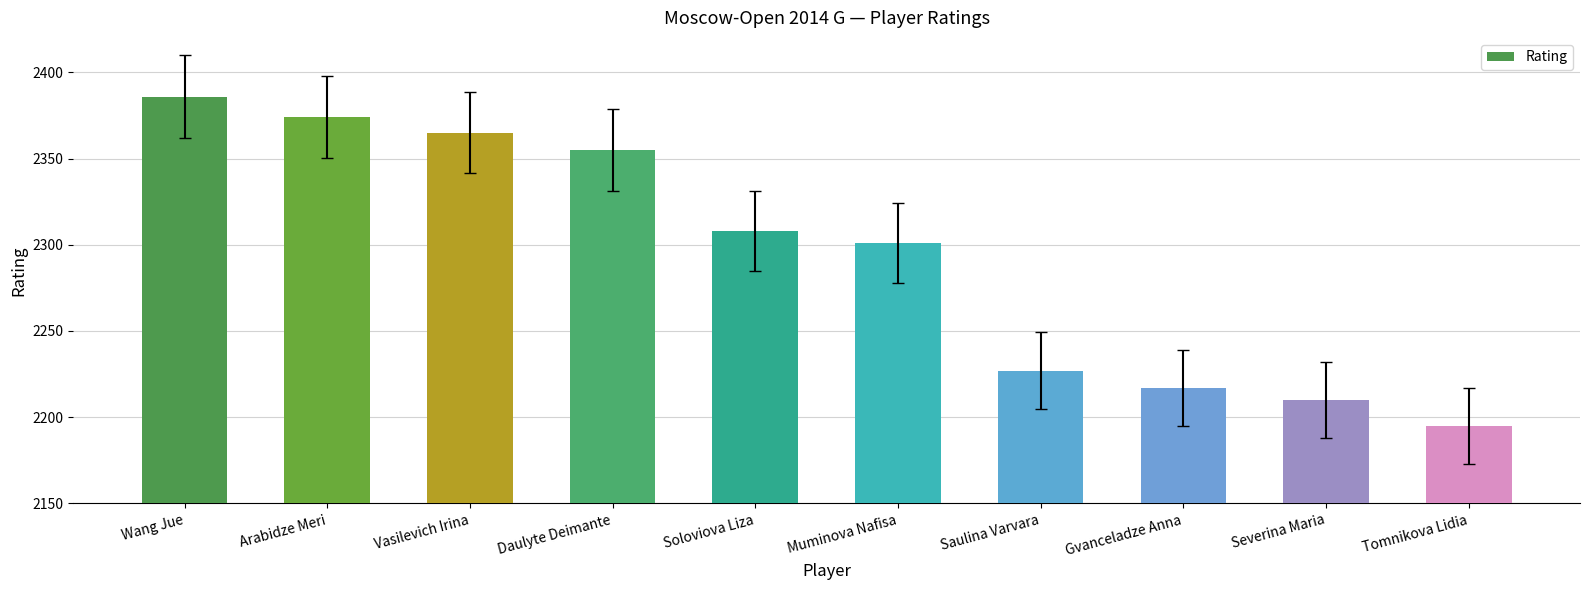

Is it true that the value at Severina Maria is 2210?

True